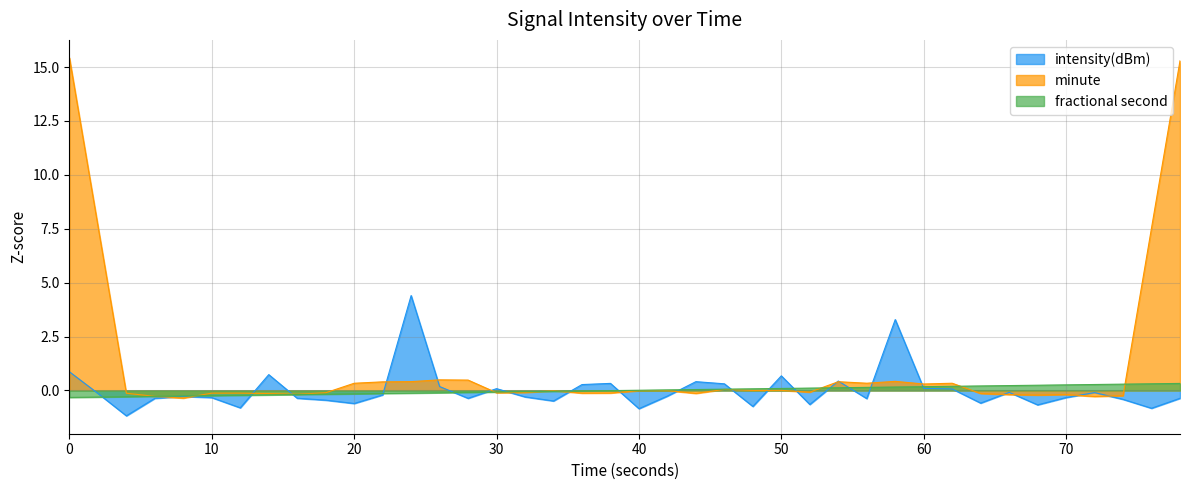

Does the chart have visible grid lines?

Yes